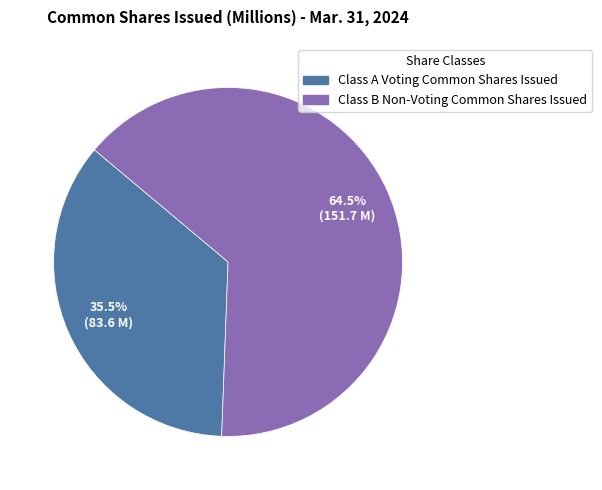

Is there any slice that represents more than half of the pie?

Yes